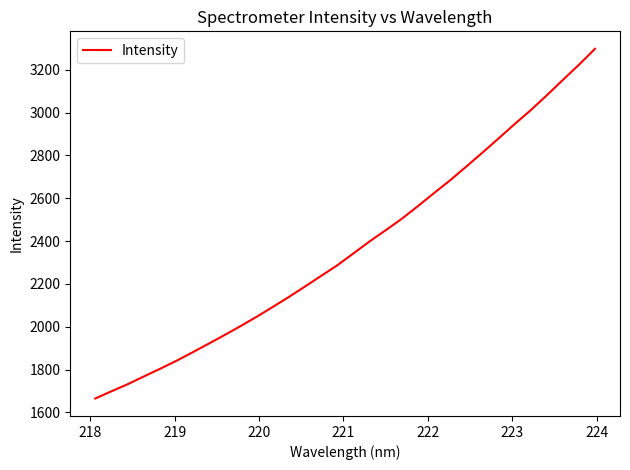

What is the minimum value shown in the chart?

1665.3